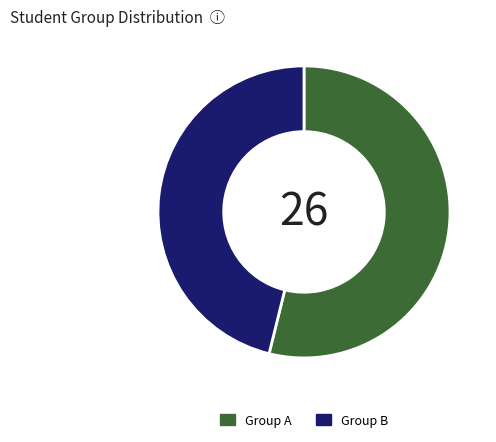

Does any single category account for the majority?

Yes